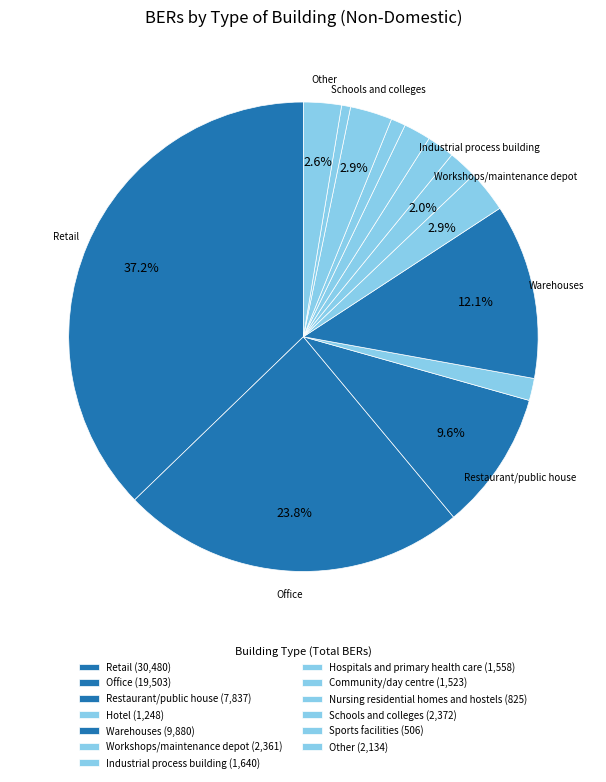

The Hospitals and primary health care slice represents 2% of the pie. True or false?

True